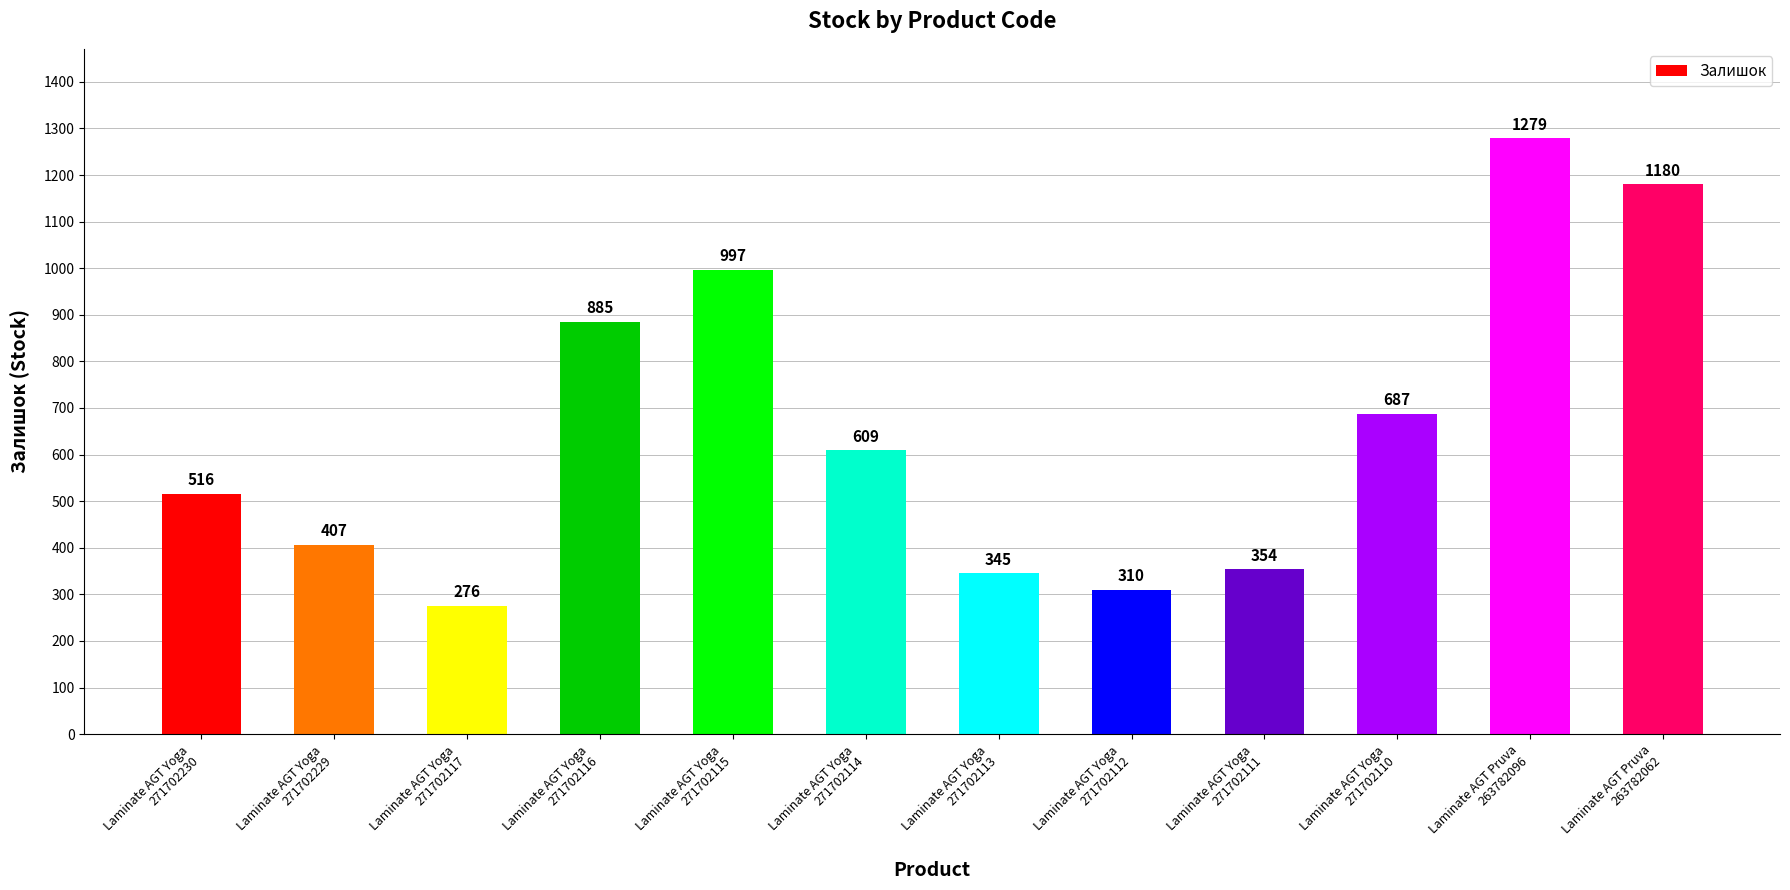

What is the label of the 10th bar from the right?

Laminate AGT Yoga
271702117